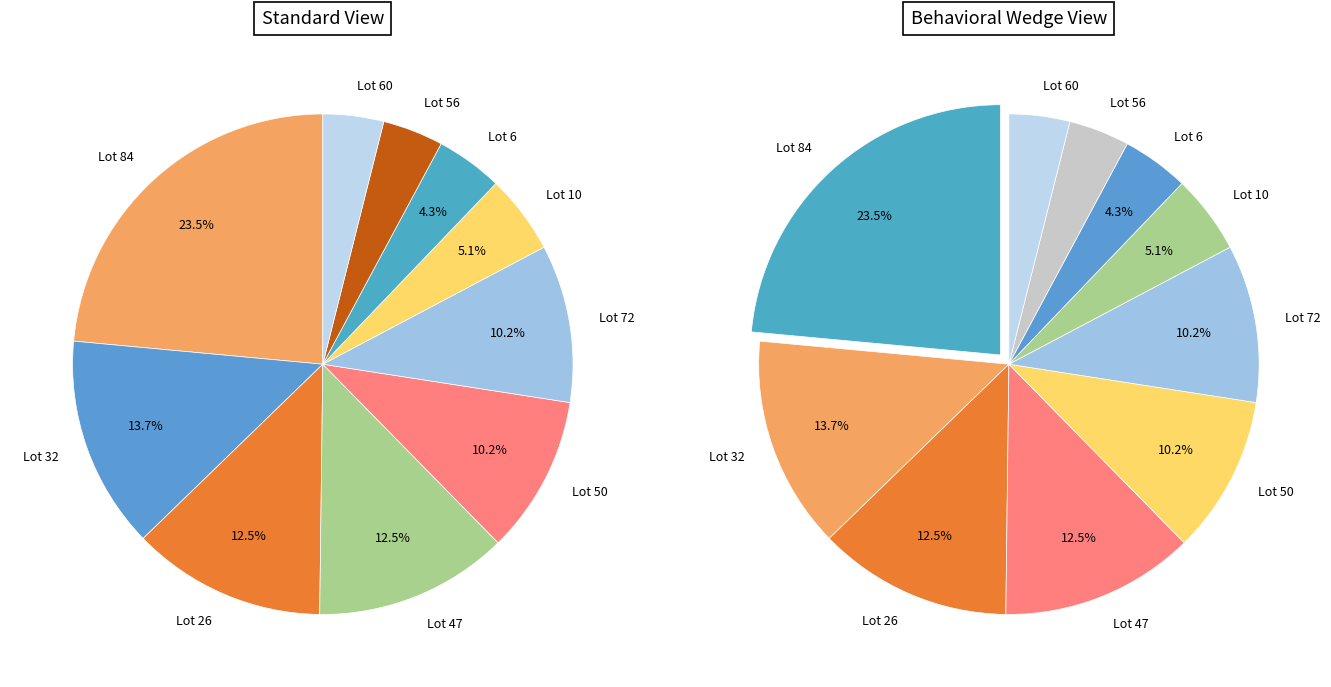

Is it true that Lot 56 is 4% of the pie?

True